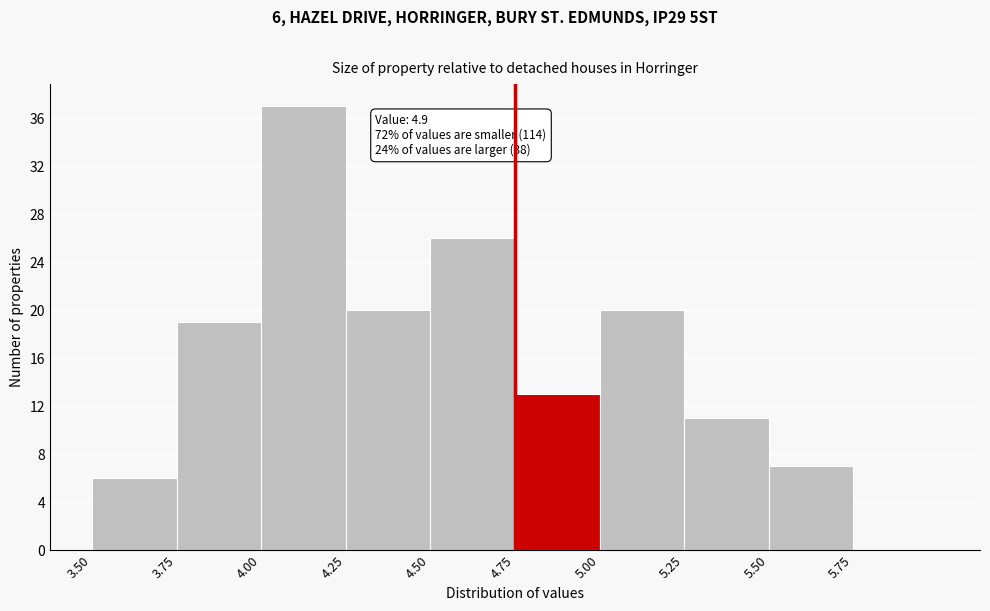

Which range on the x-axis has the tallest bar?

4.00 to 4.25